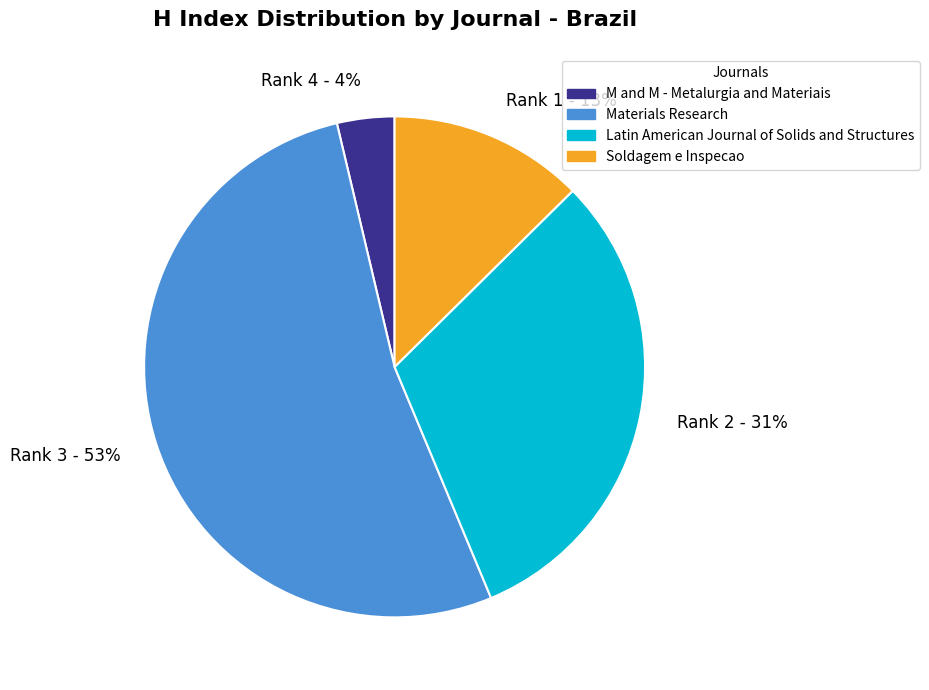

Which has a higher value, Rank 1 - 13% or Rank 3 - 53%?

Rank 3 - 53%